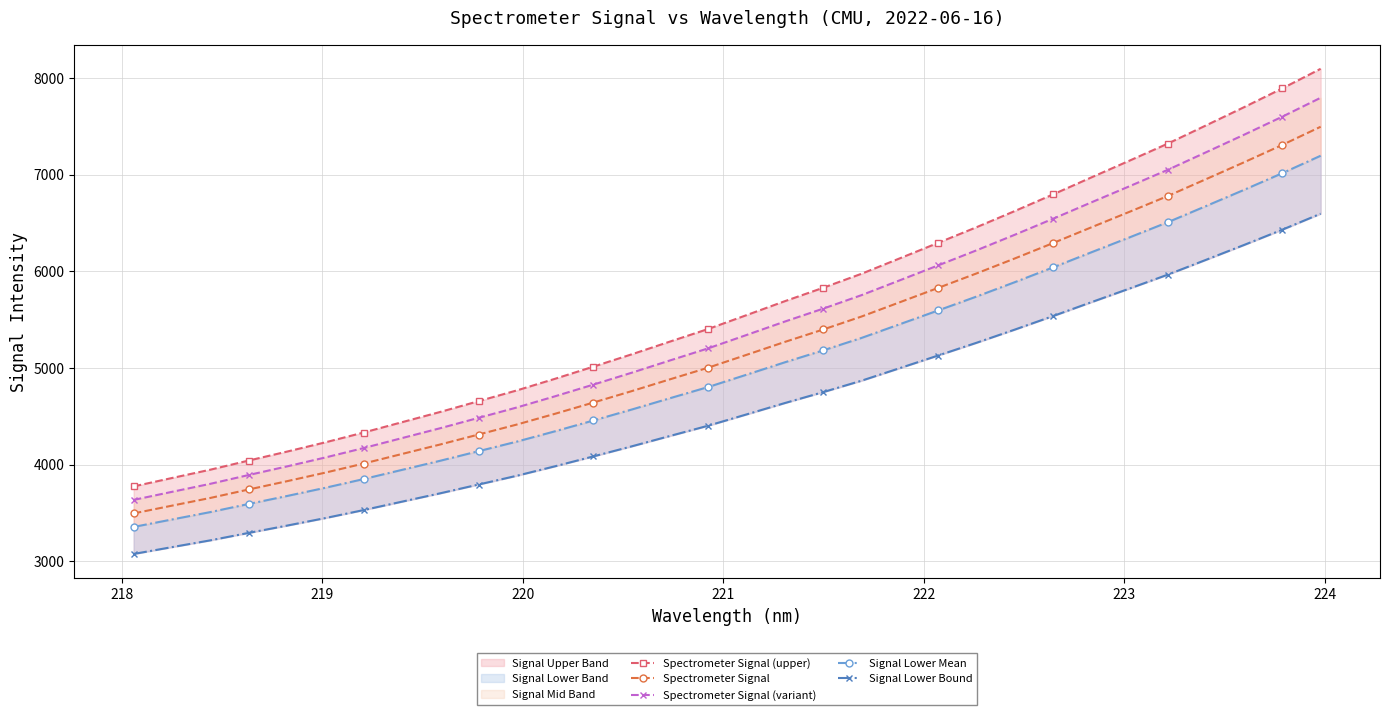

What is the highest value of the Spectrometer Signal series?

7495.1